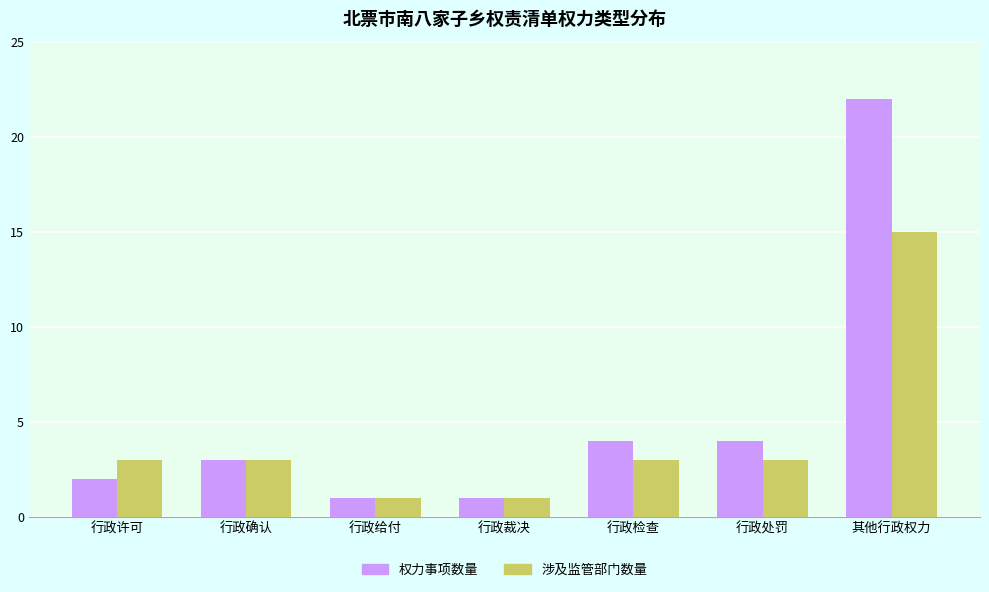

Reading right to left, extract all data points from this chart.

权力事项数量: 其他行政权力=22	行政处罚=4	行政检查=4	行政裁决=1	行政给付=1	行政确认=3	行政许可=2
涉及监管部门数量: 其他行政权力=15	行政处罚=3	行政检查=3	行政裁决=1	行政给付=1	行政确认=3	行政许可=3